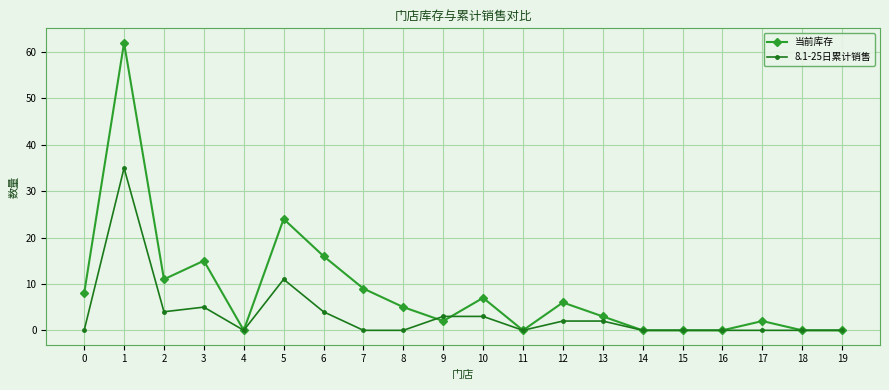

What is the sum of all 当前库存 values?

170